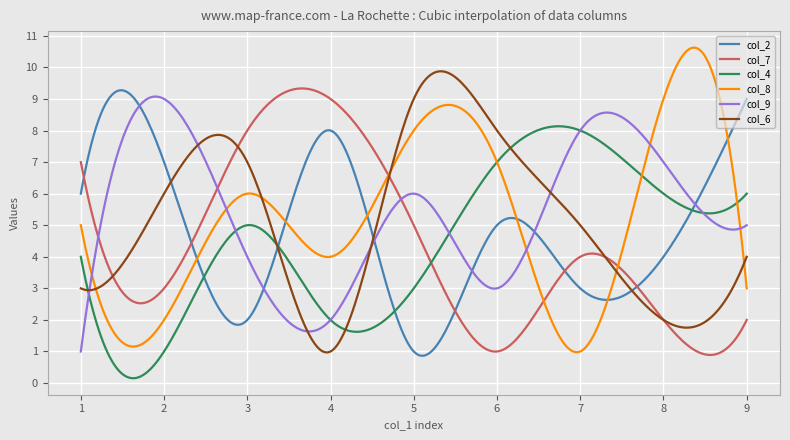

What is the lowest value of the col_9 series?

1.0